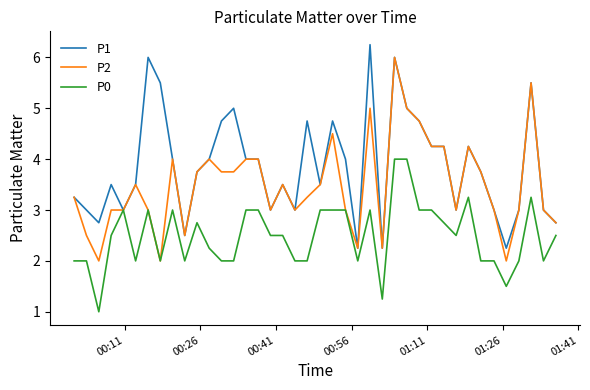

List the series in order of their peak value, lowest first.

P0, P2, P1